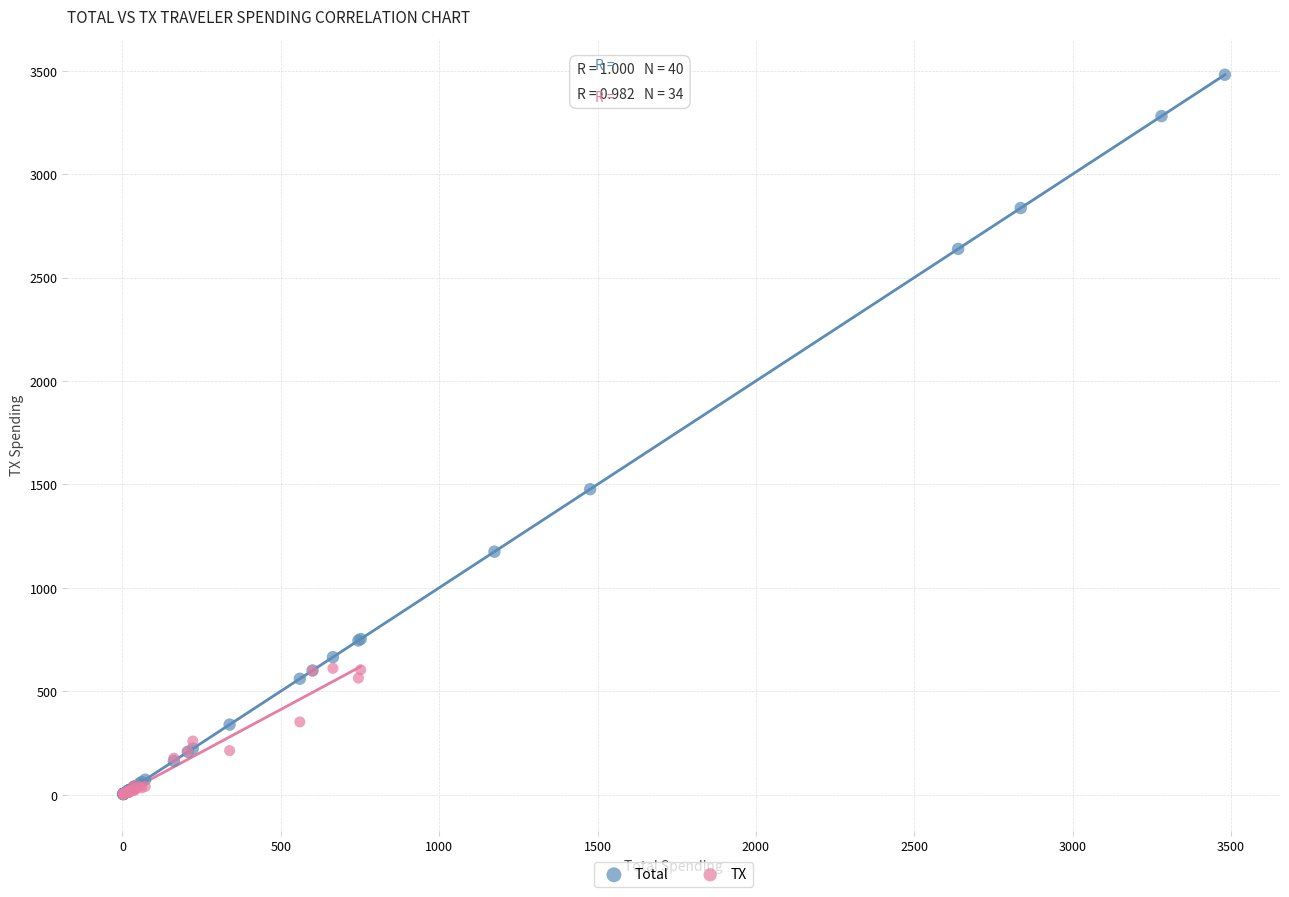

Which series has the widest spread of Y values?

Total